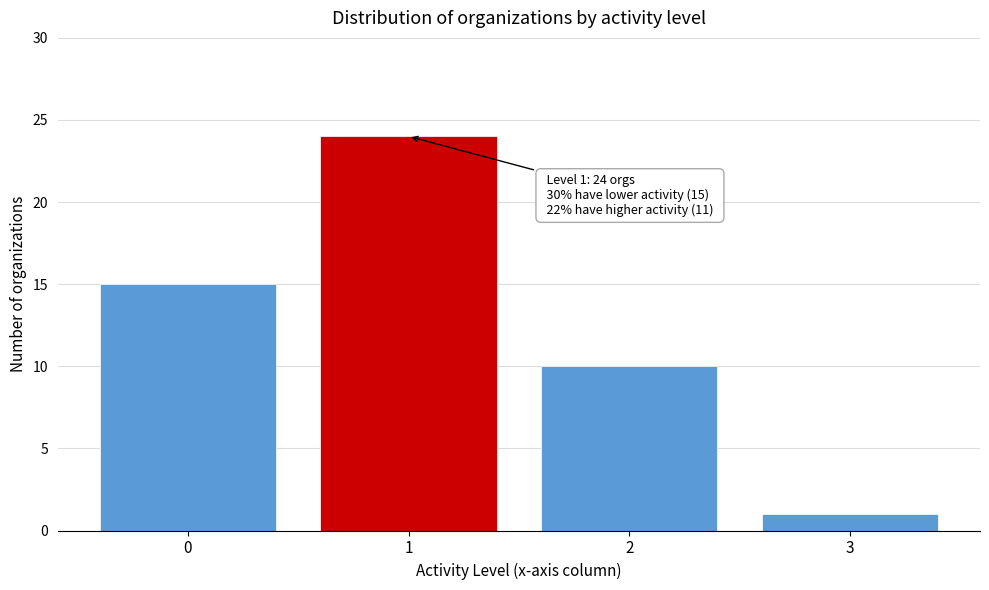

Reading left to right, list all the values displayed in this chart.

0=15	1=24	2=10	3=1